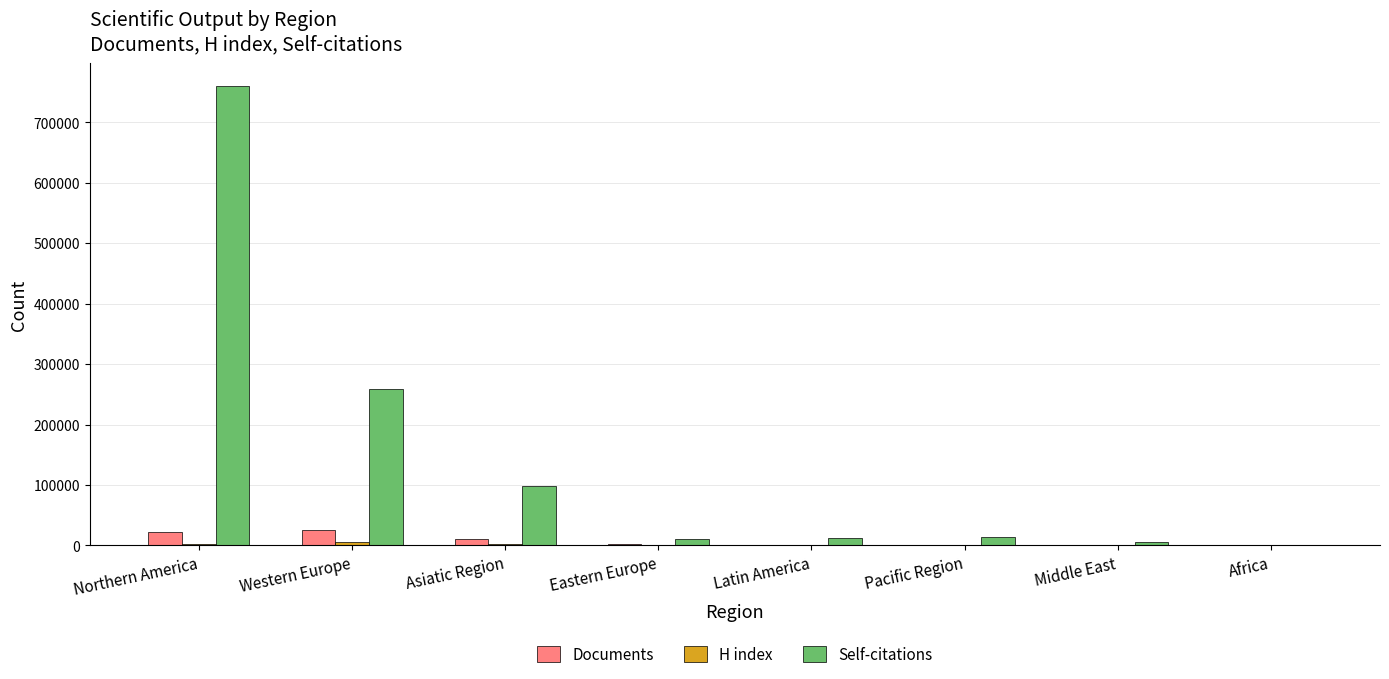

What is the sum of all Documents values?

63381